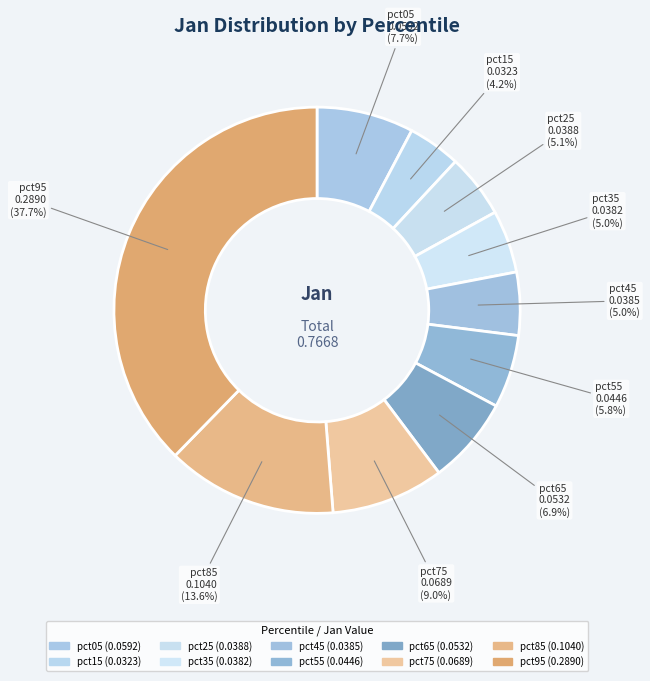

To the nearest percent, what is the difference between the pct85 and pct65 slice percentages?

7%